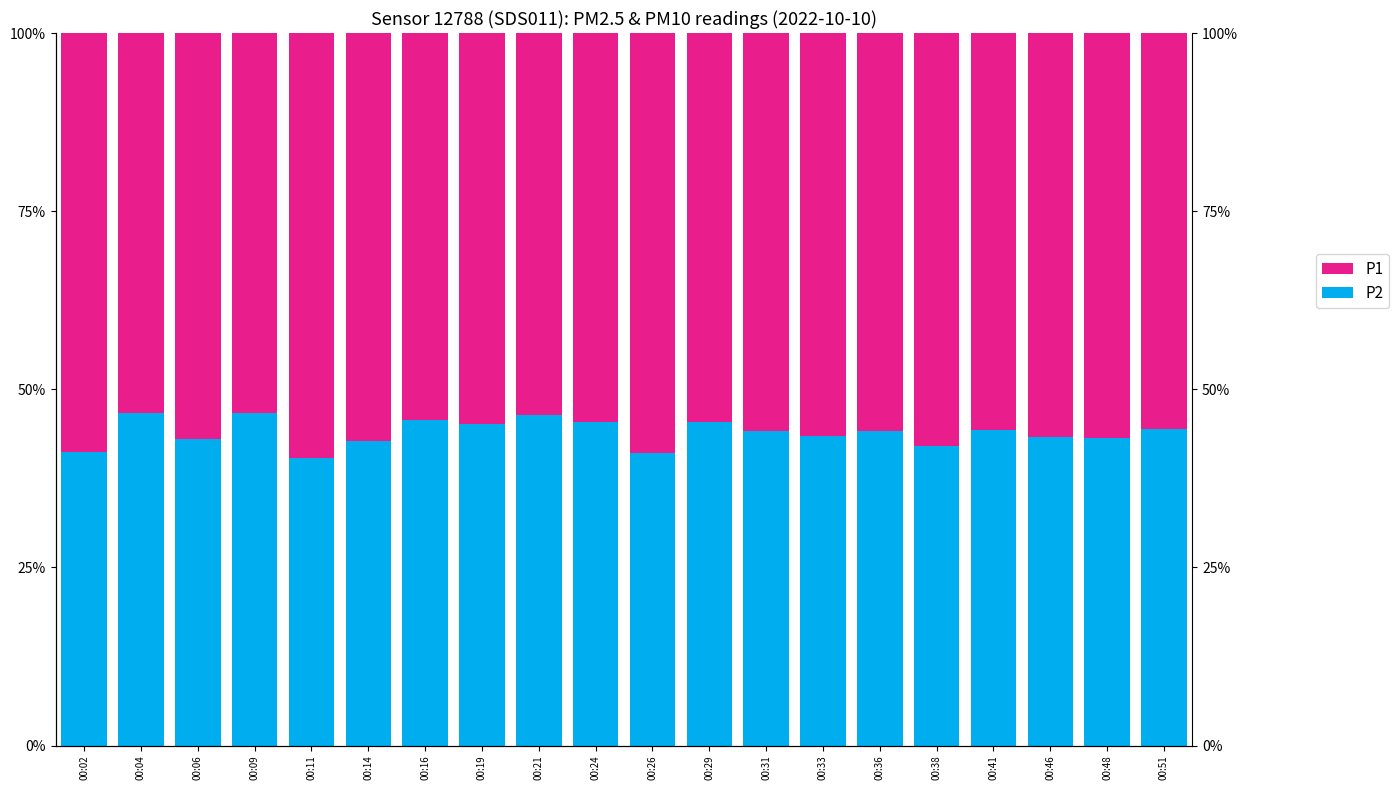

How many bars are there in each group?

2